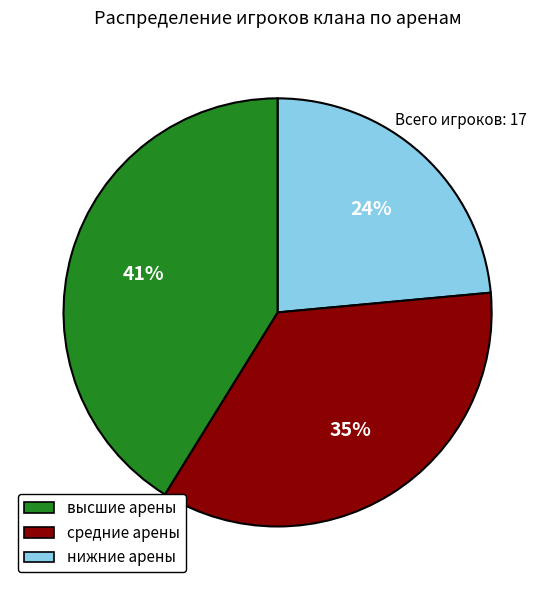

True or false: средние арены accounts for 42% of the total.

False